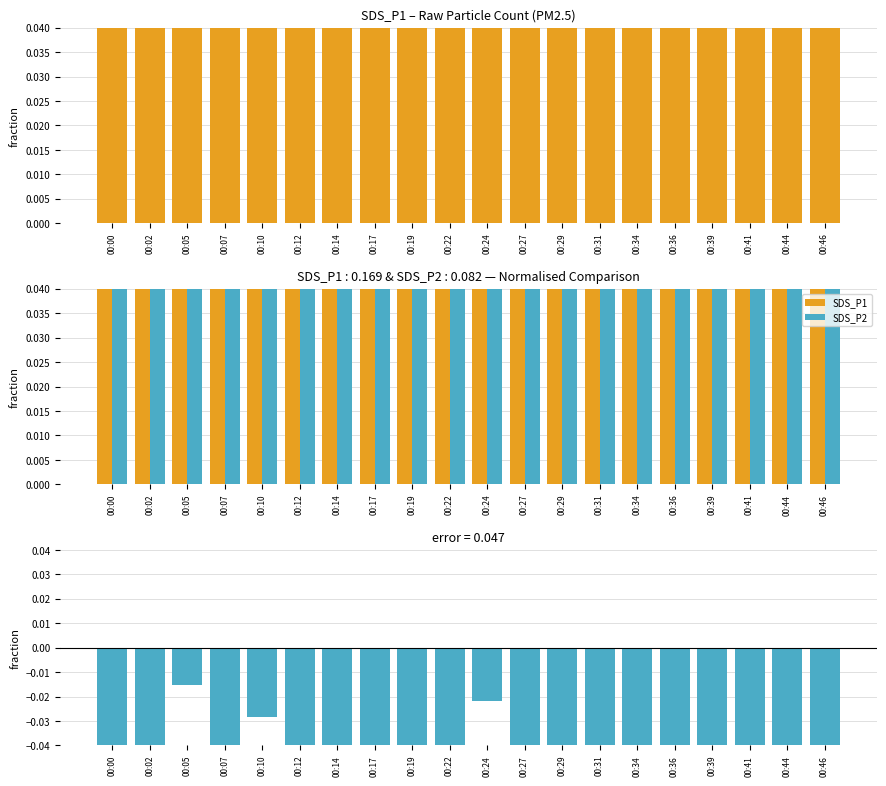

At how many categories does at least one series exceed 0?

20